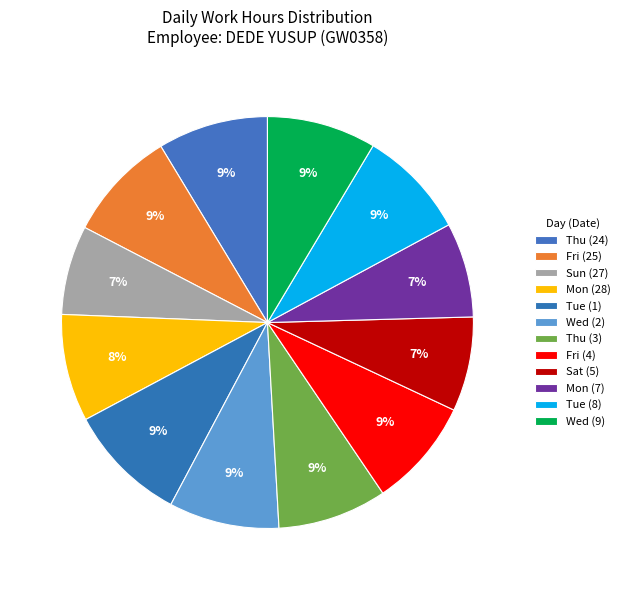

What is the largest slice in the pie chart?

Tue (1)